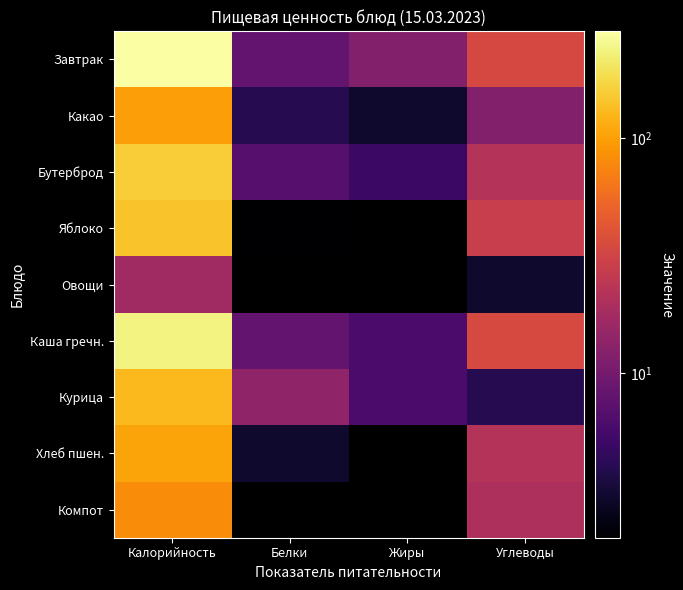

At how many categories does at least one series exceed 181?

1